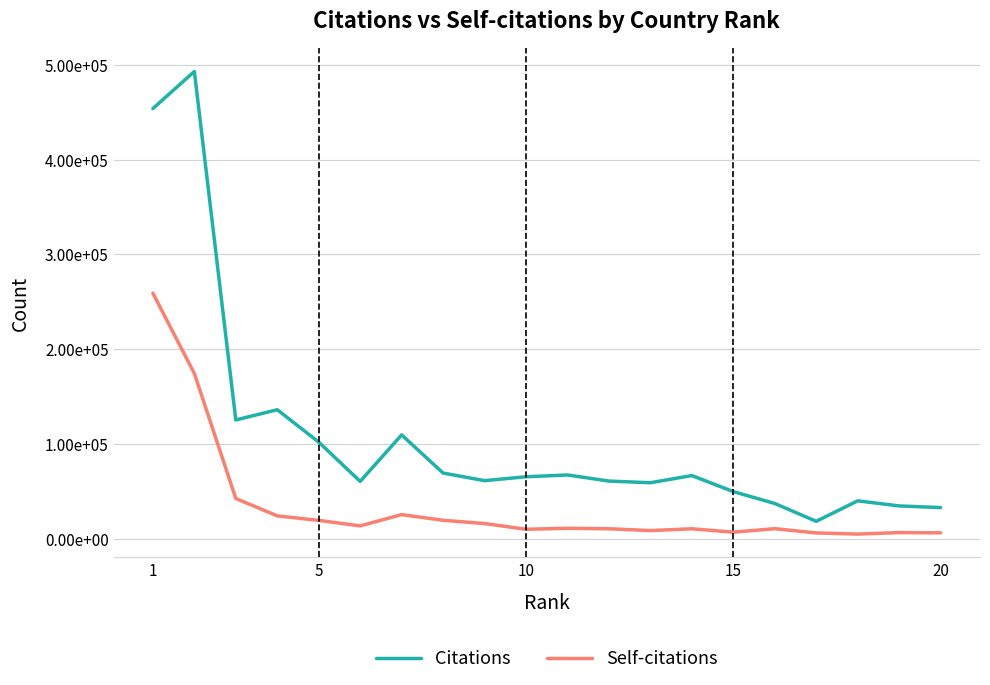

True or false: Citations and Self-citations intersect in this chart.

False